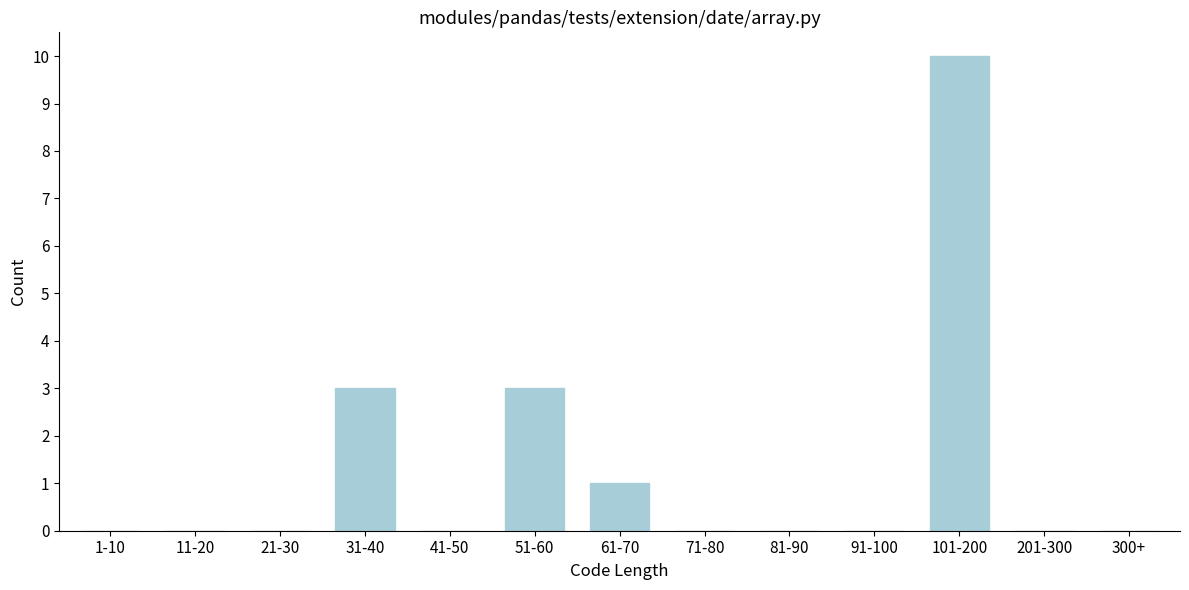

What is the greatest value displayed?

10